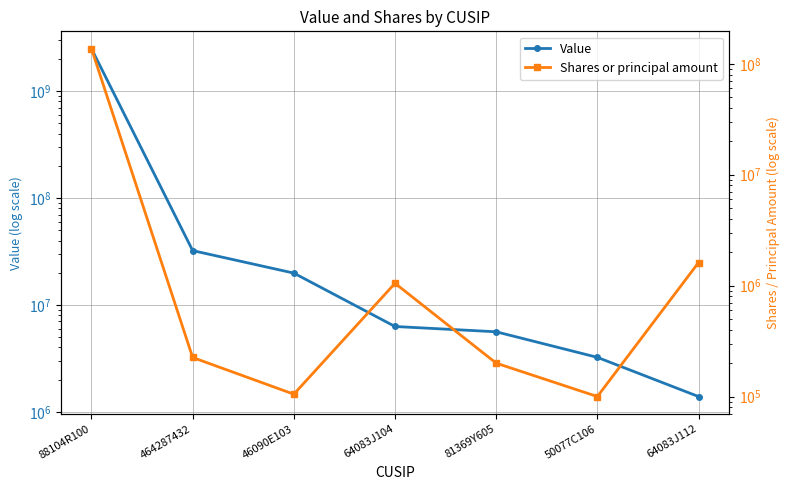

How many data points in Value are less than 6277000?

3